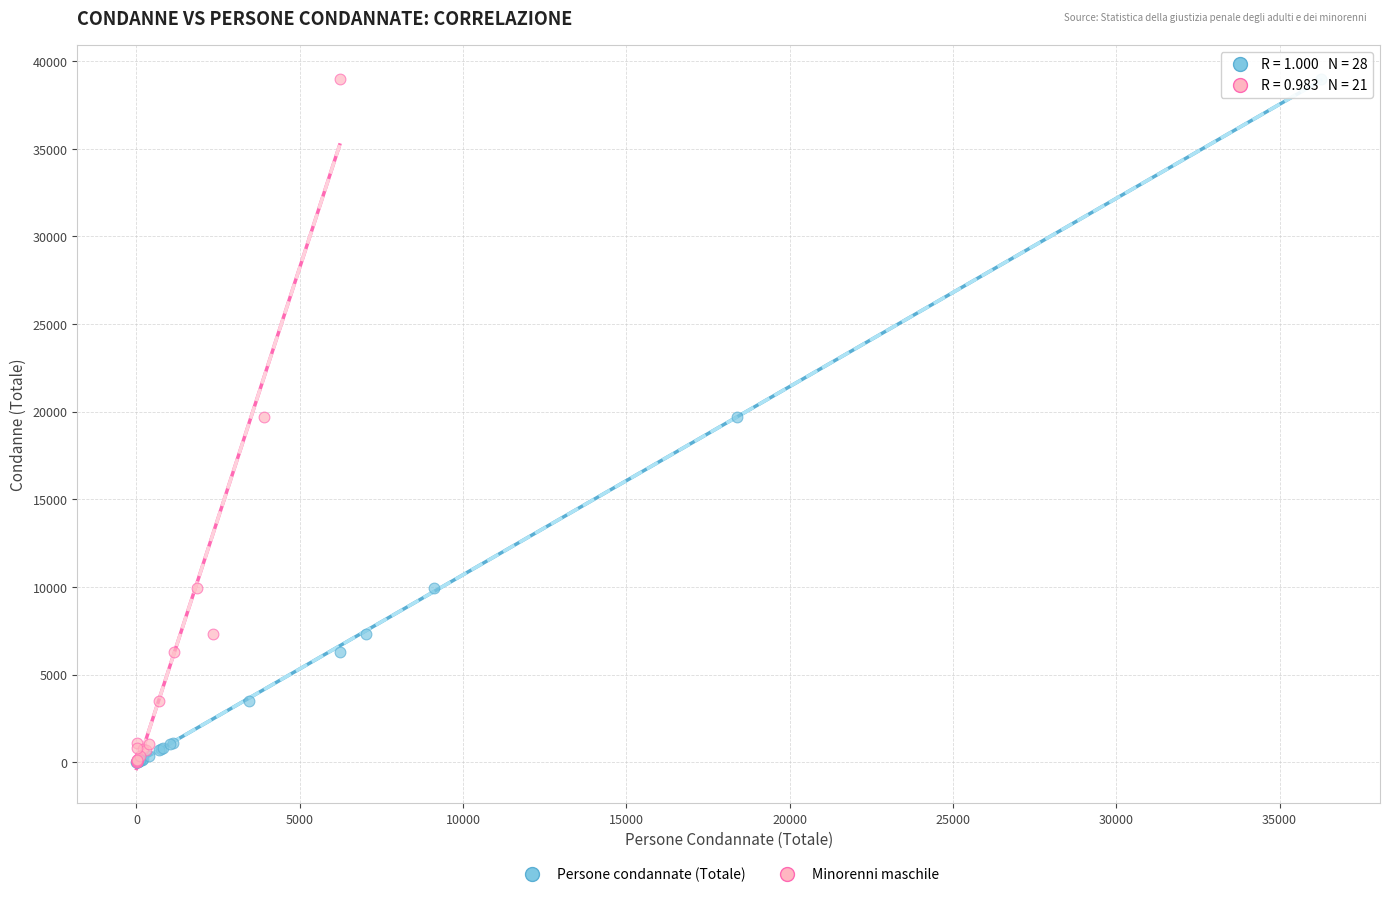

Which series has the widest spread of Y values?

Persone condannate (Totale)